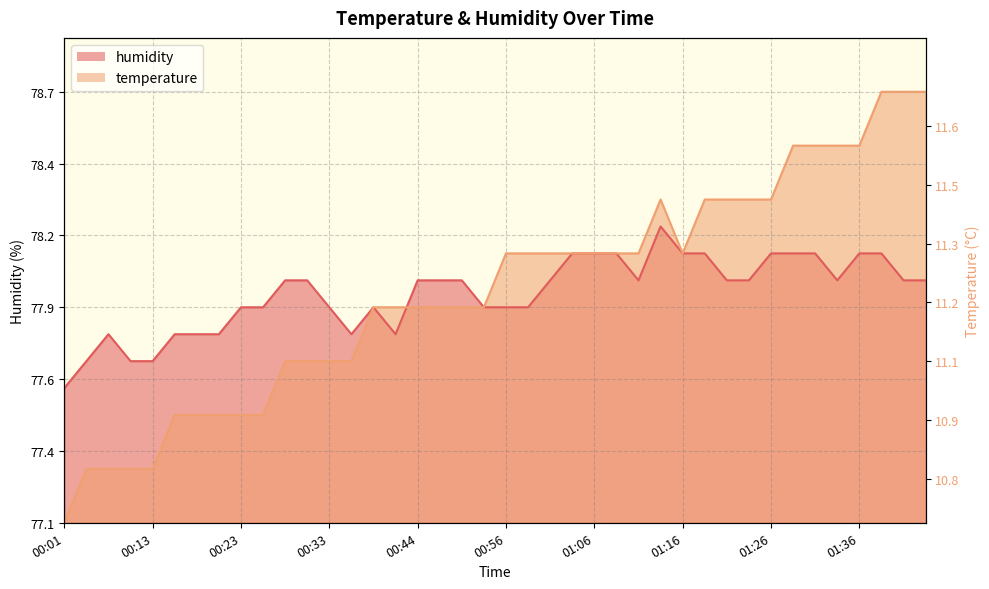

How many intersections are there between temperature and humidity?

3